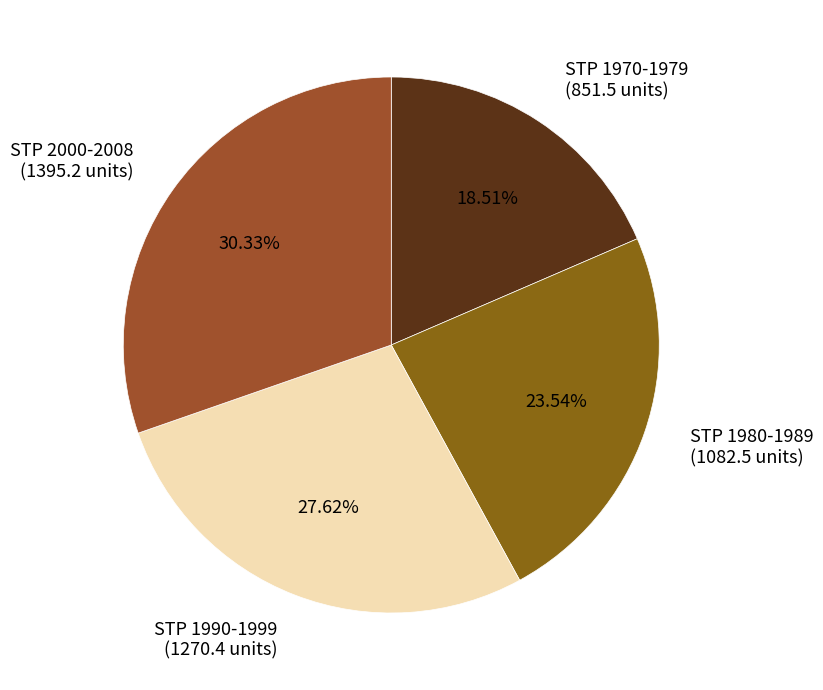

Count the number of slices in the pie.

4